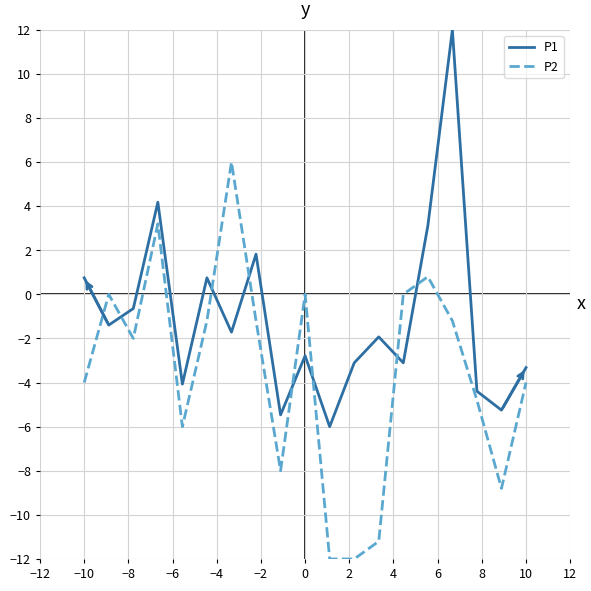

After their last crossing, which series has the higher values: P1 or P2?

P1